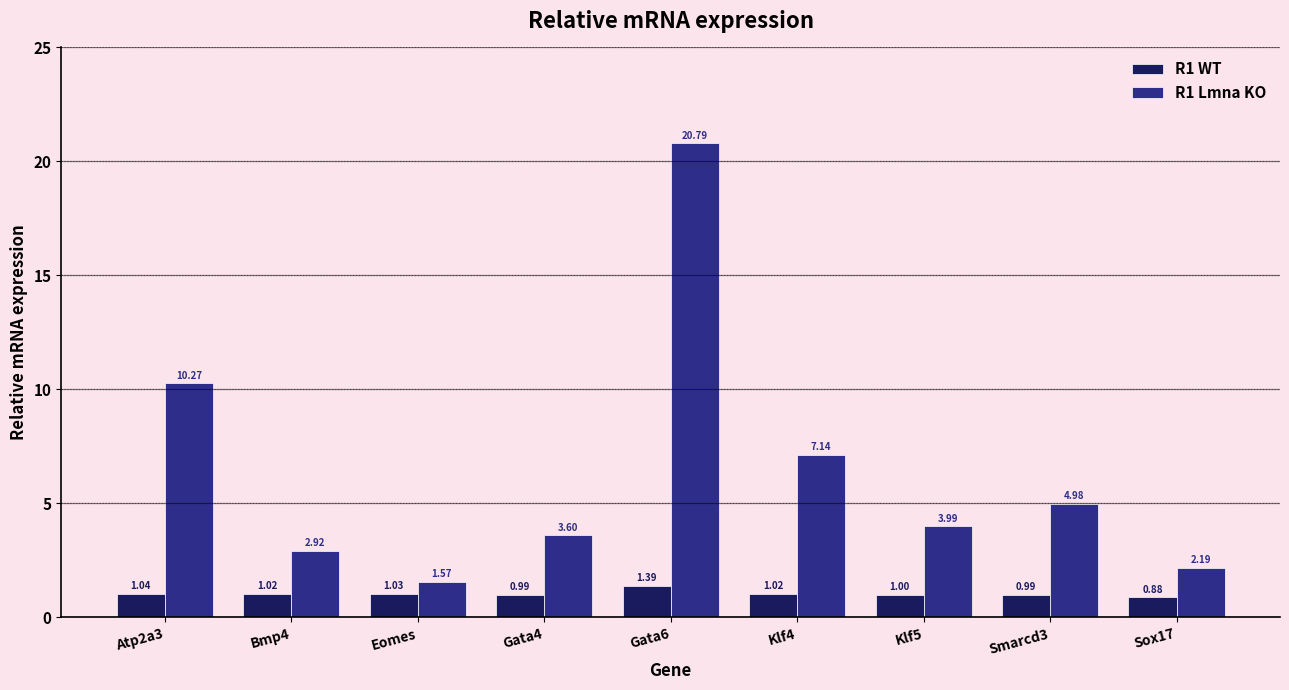

What is the total value across all series at Klf5?

5.0